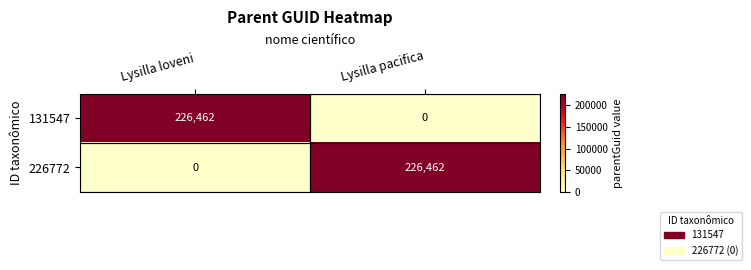

How many categories are shown in the chart?

2